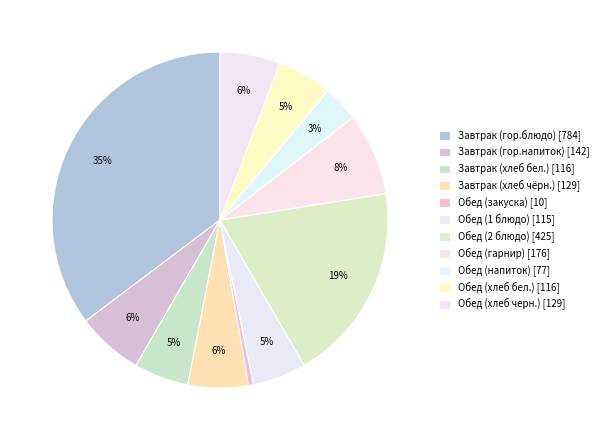

How many segments does this pie chart have?

11